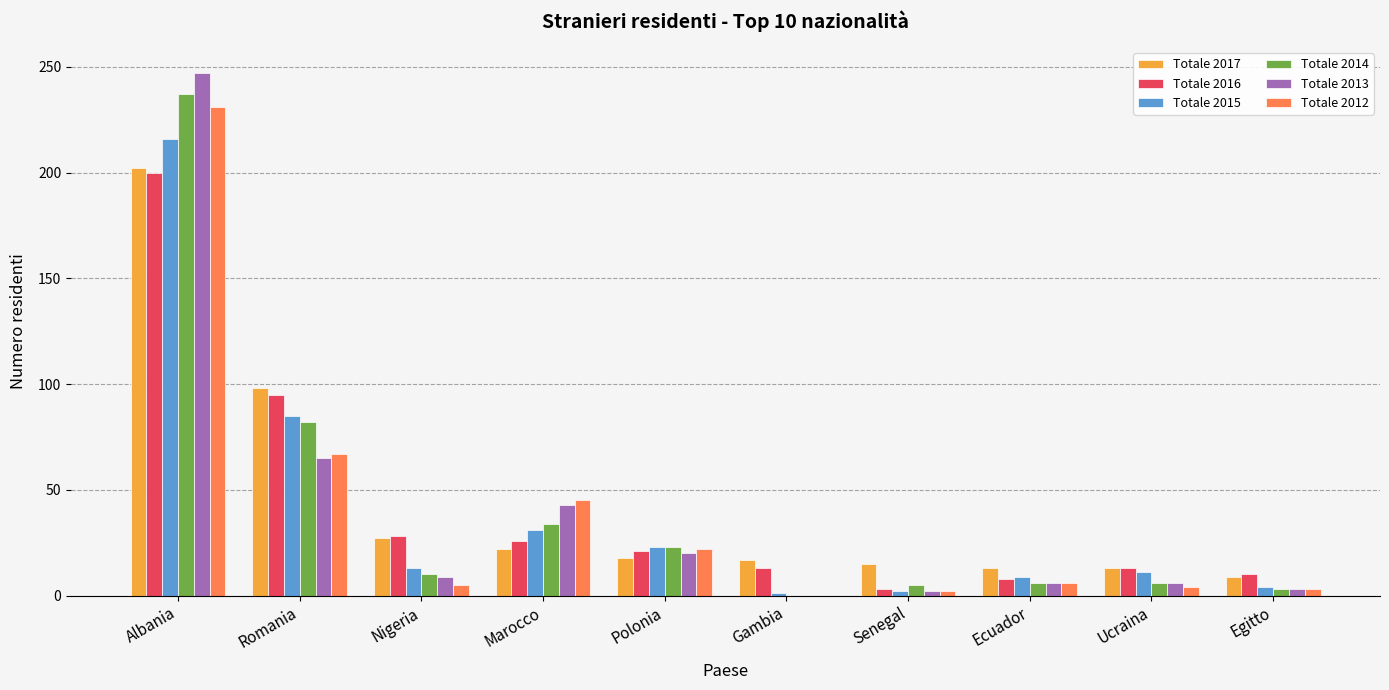

At which label does Totale 2016 first exceed 21?

Albania